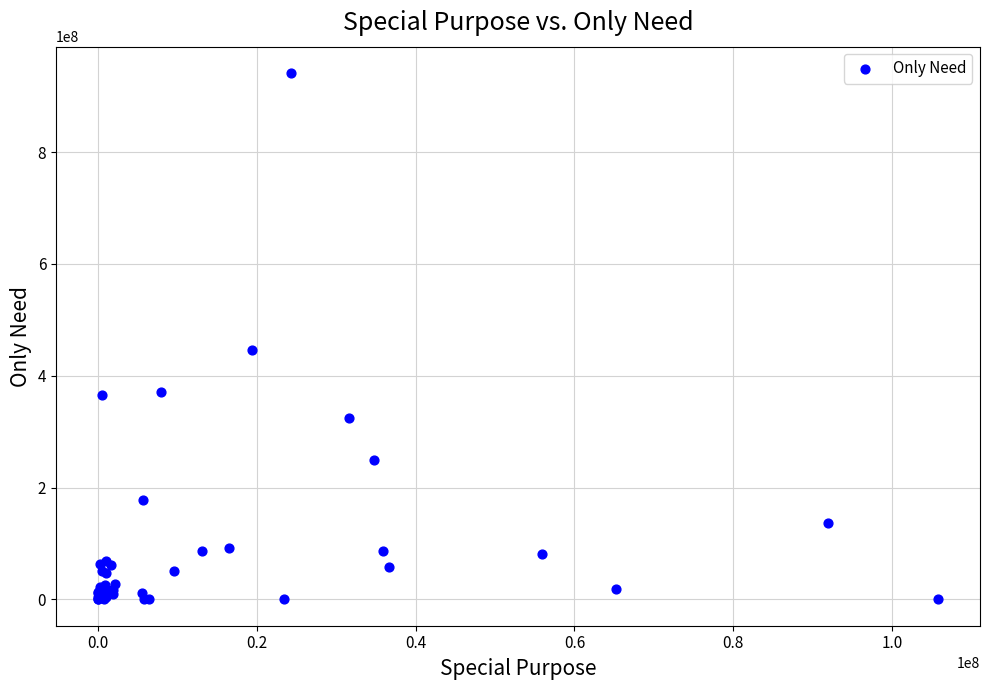

What Y value in the scatter plot is closest to 470646000?

446301973